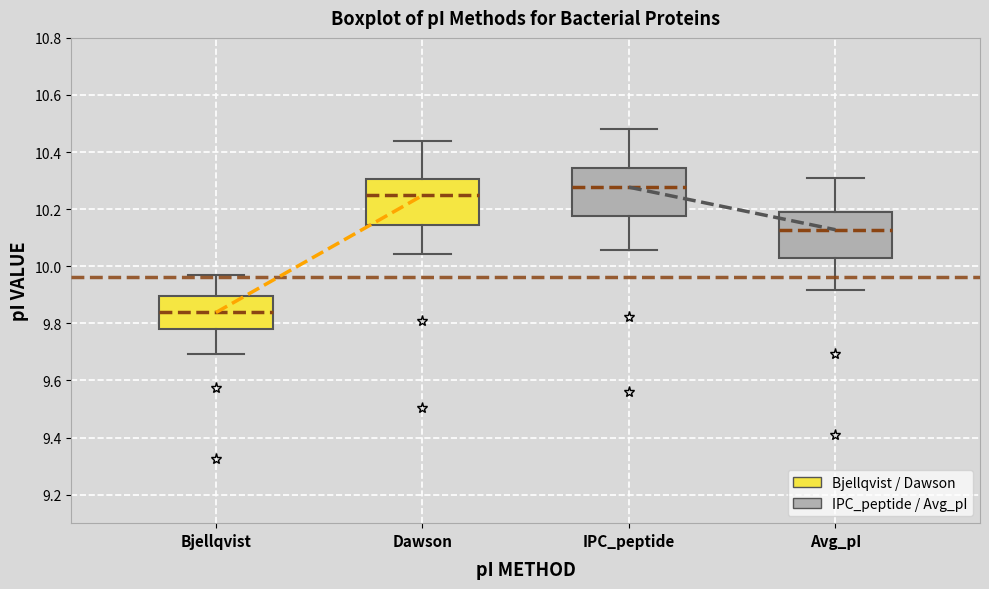

Where is the upper edge of the box for IPC_peptide on the y-axis? The values are not printed on the chart, so give them approximately, as read against the axis.

10.34